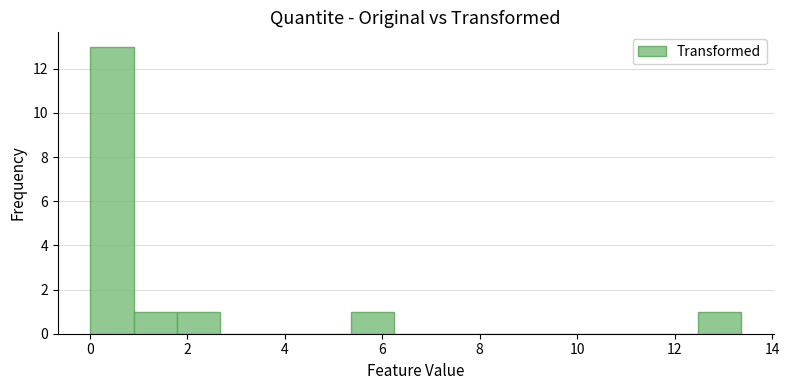

Over which range of the x-axis is the bar tallest?

0.0 to 1.0